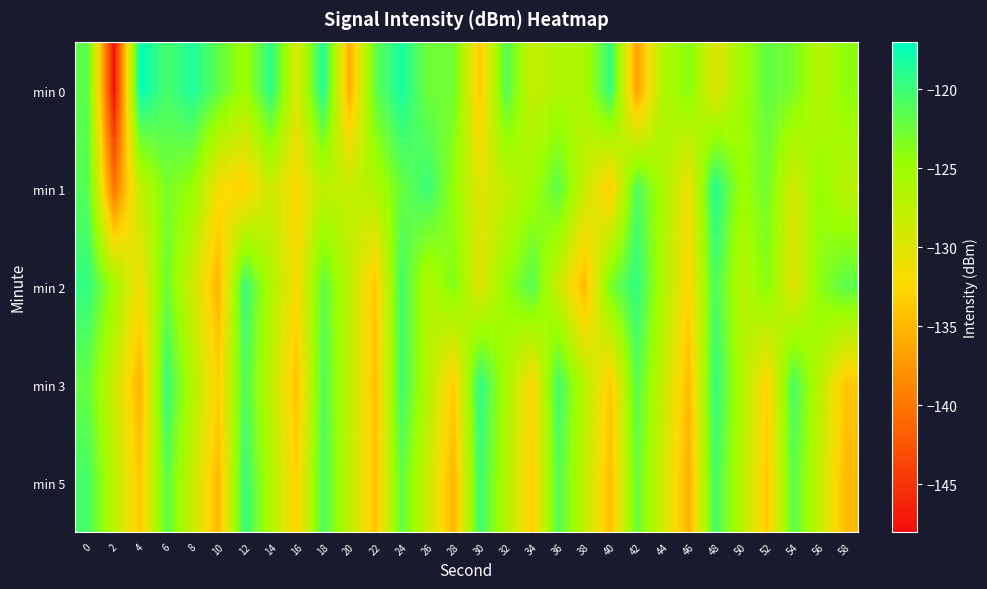

Which series has the widest spread of values?

min 0